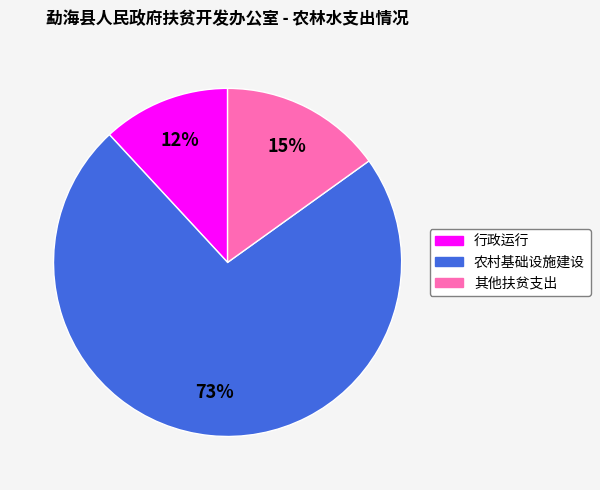

Which slice represents more than half of the pie?

农村基础设施建设